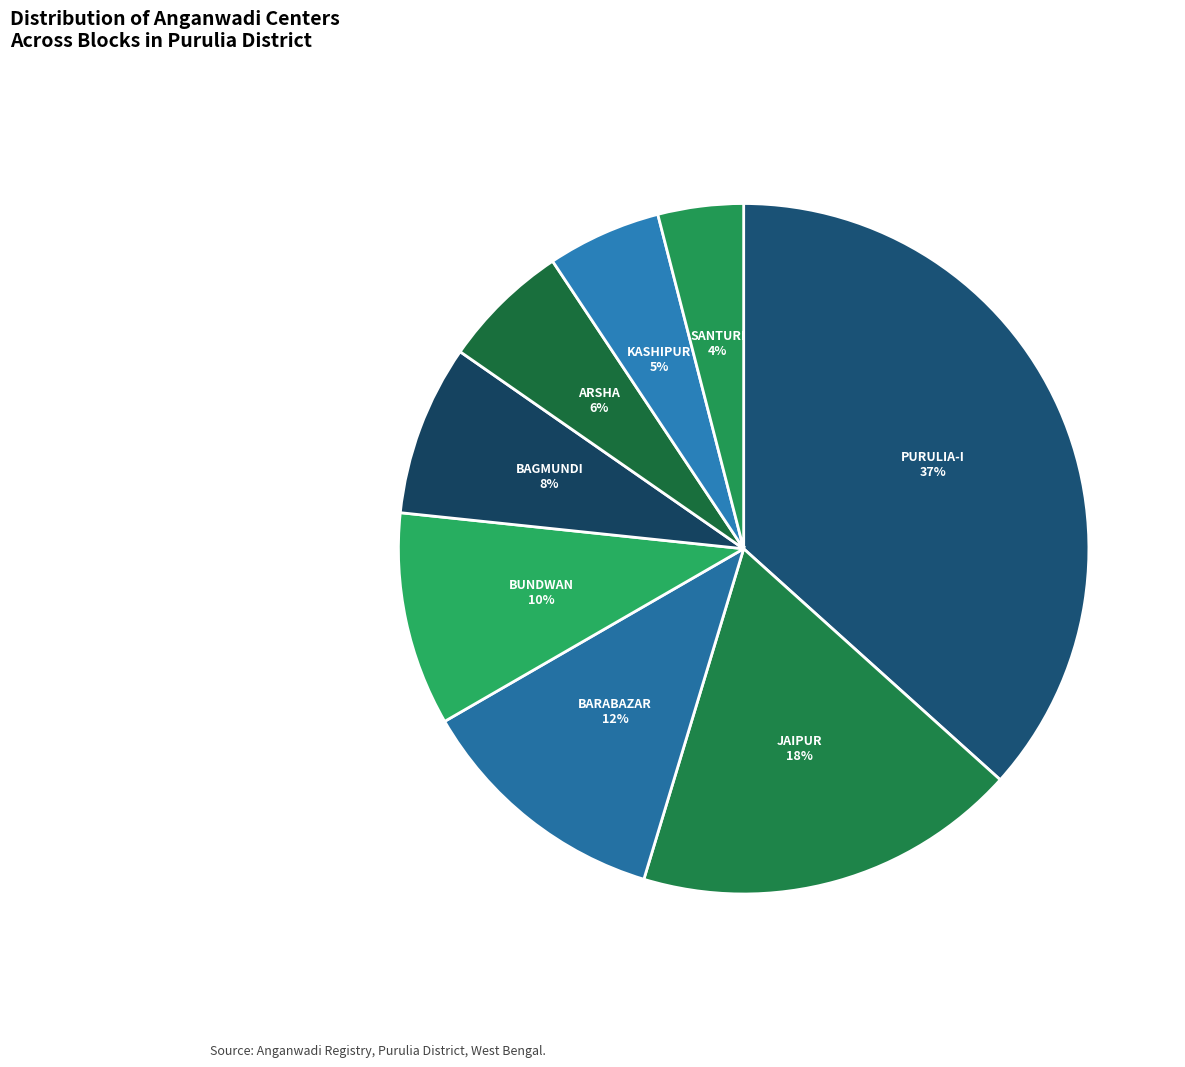

How many segments does this pie chart have?

8